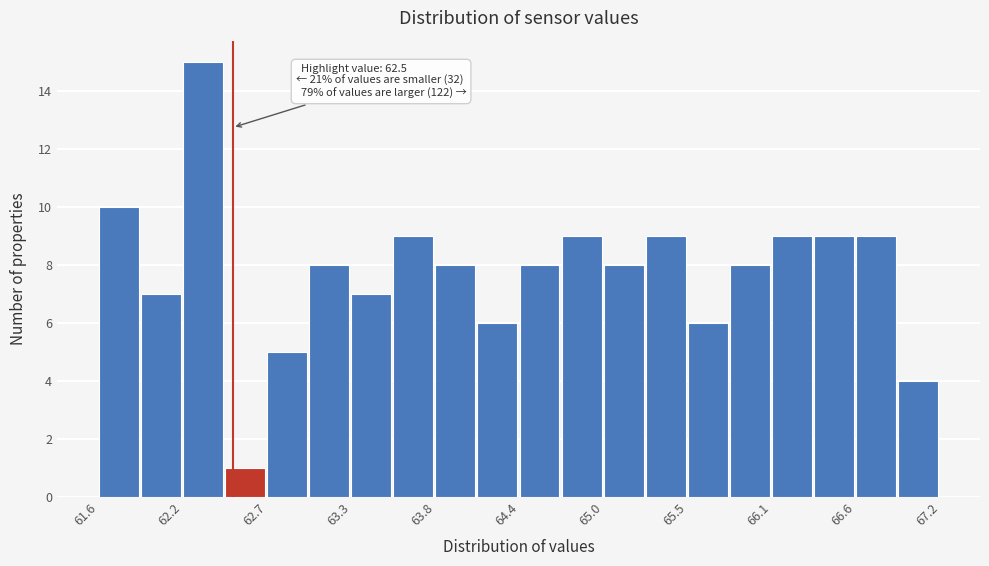

Read against the x-axis, roughly where is the centre of the tallest bar?

62.3